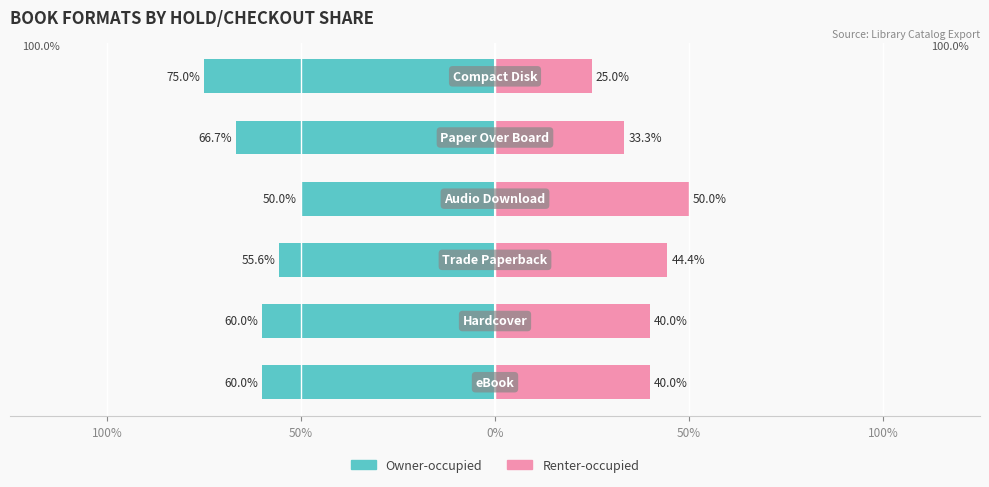

Which series has the largest range (max minus min)?

Owner-occupied